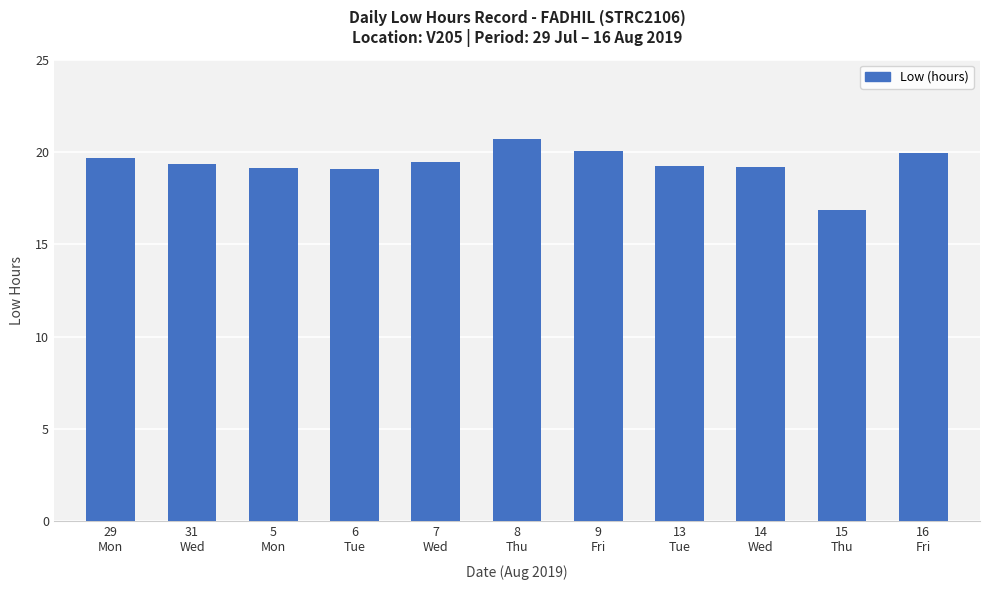

What is the change in value from 9
Fri to 16
Fri?

-0.1